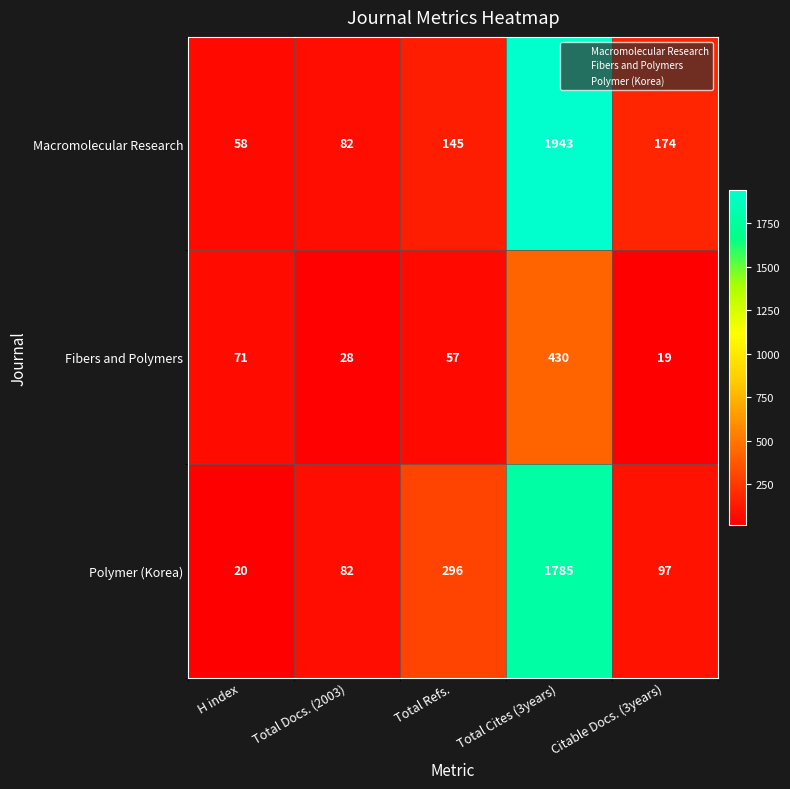

The Macromolecular Research series shows 14 at H index. True or false?

False